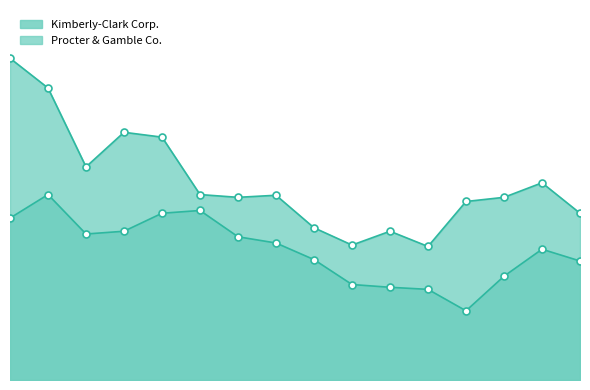

Where does the Procter & Gamble Co. series first go above 2?

2021-02-11